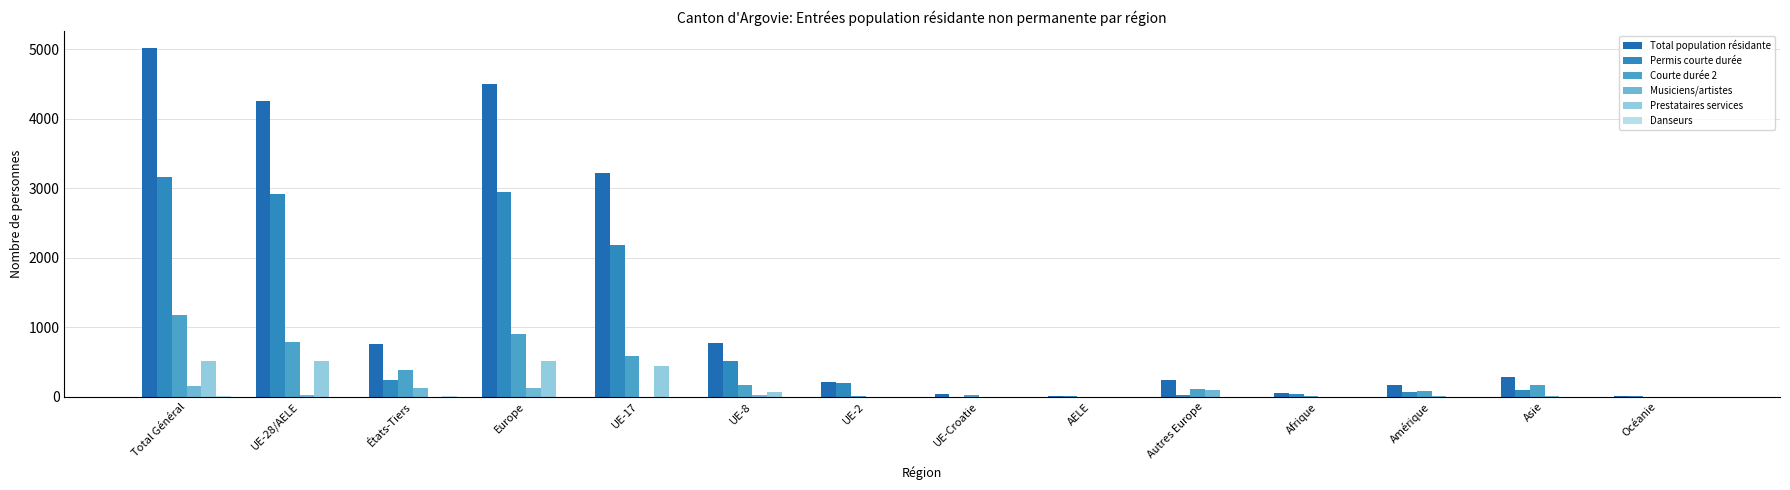

Which category has the highest value across all series?

Total Général